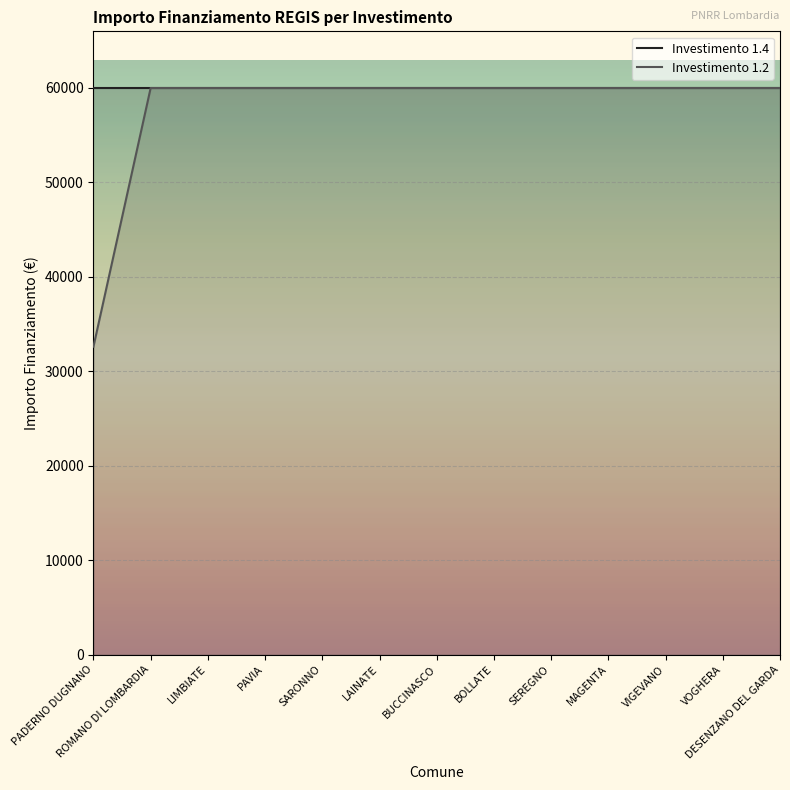

Which series changed the most between SARONNO and MAGENTA?

Investimento 1.4